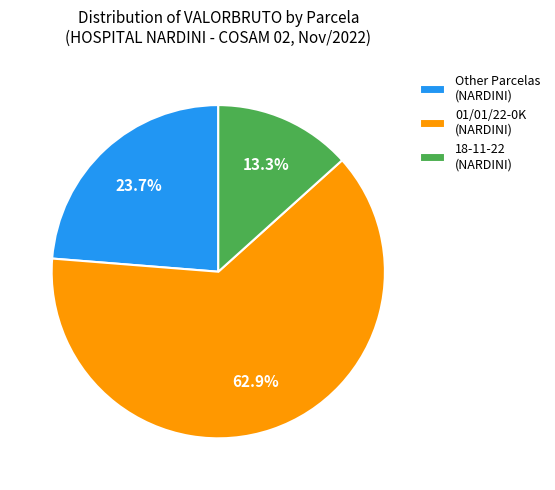

Is the sum of 01/01/22-0K (NARDINI) and Other Parcelas (NARDINI) greater than half?

Yes